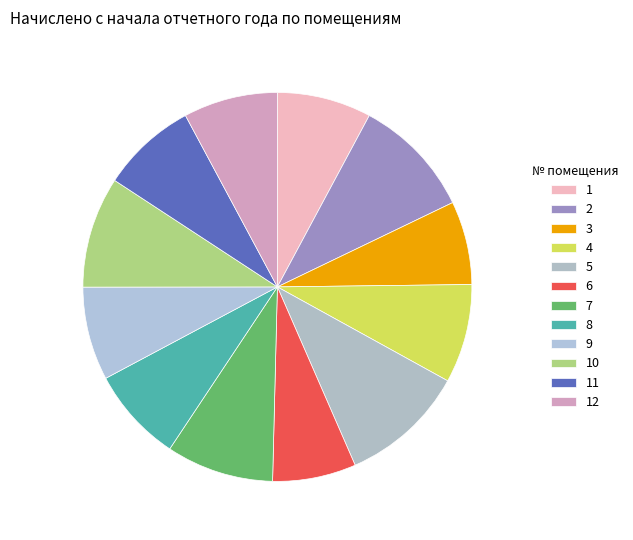

How many slices are in this pie chart?

12